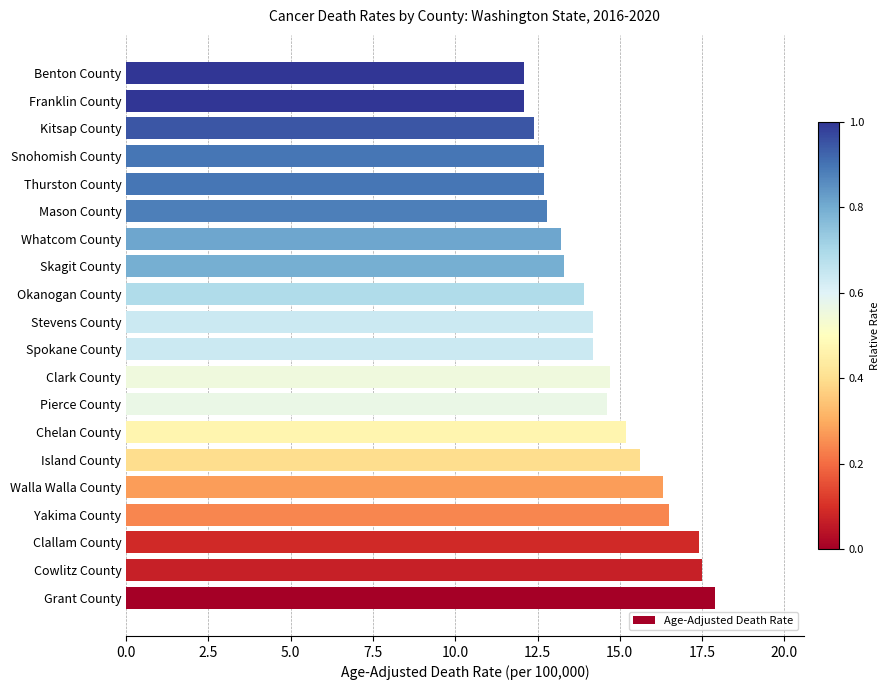

What is the sum of all values?

289.3